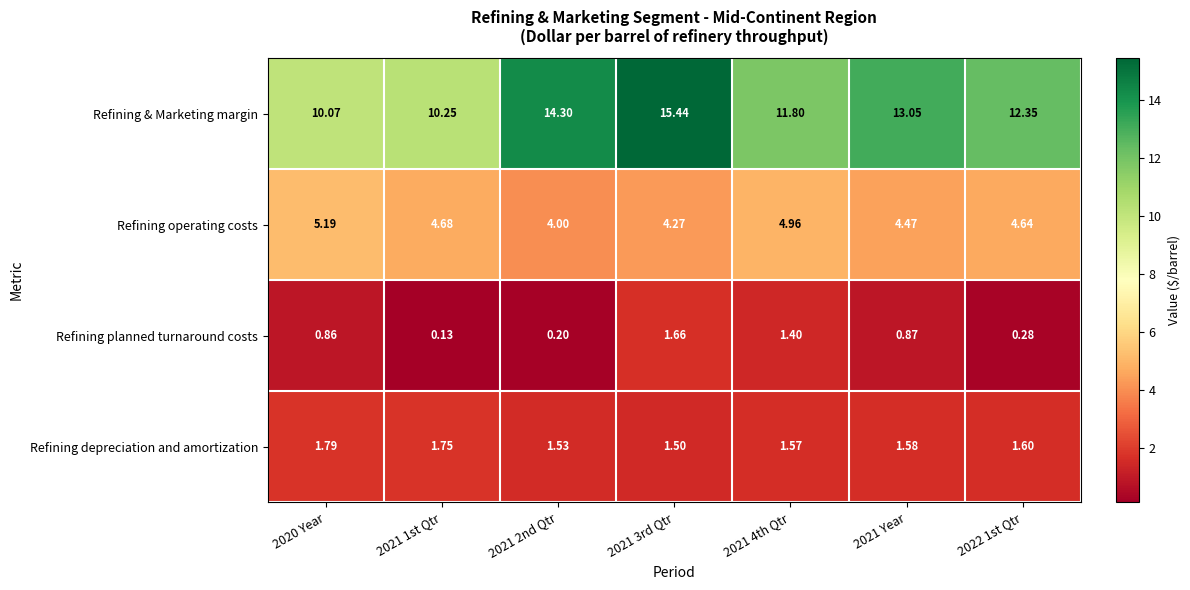

Is the value of Refining planned turnaround costs at 2022 1st Qtr greater than the value of Refining depreciation and amortization at 2021 2nd Qtr?

No